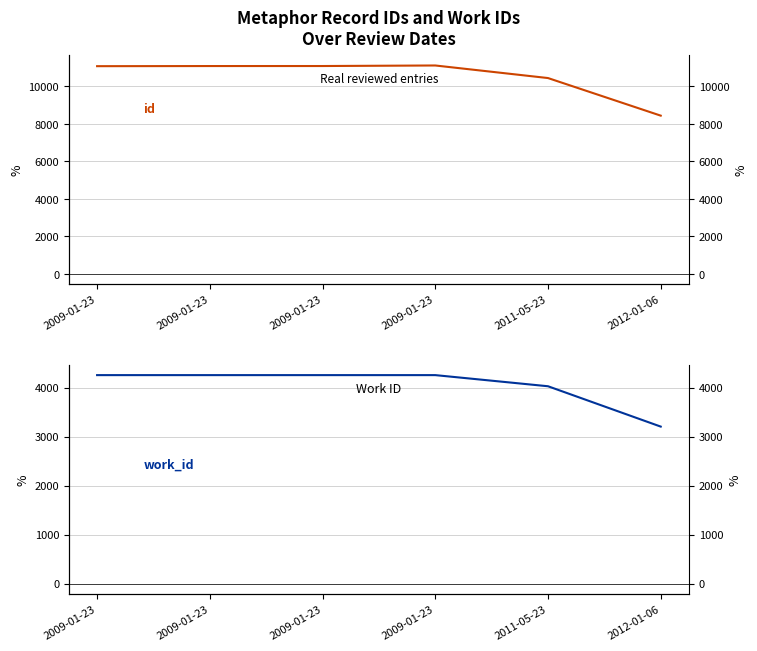

What are all the series names shown in the legend?

id, work_id